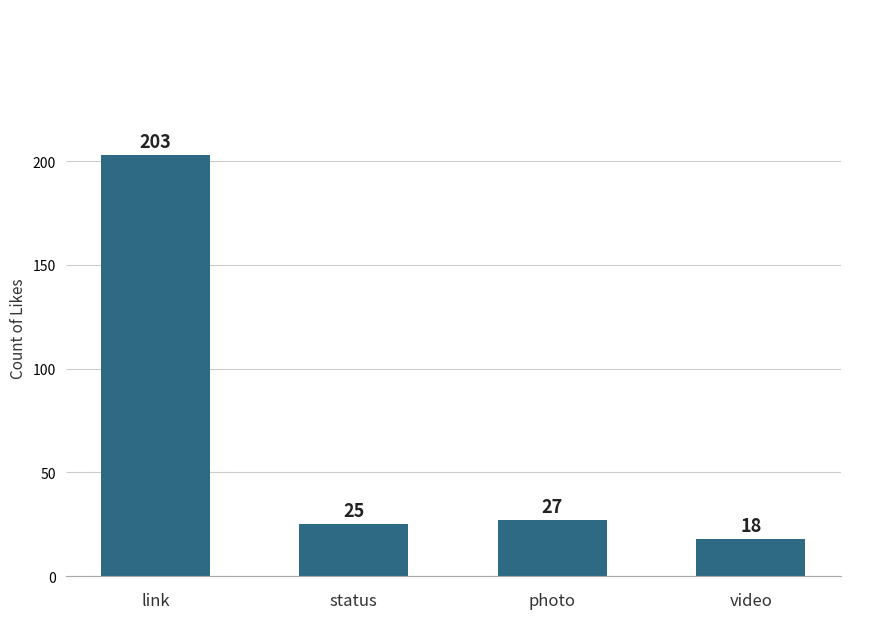

At which label is the value closest to 110?

photo